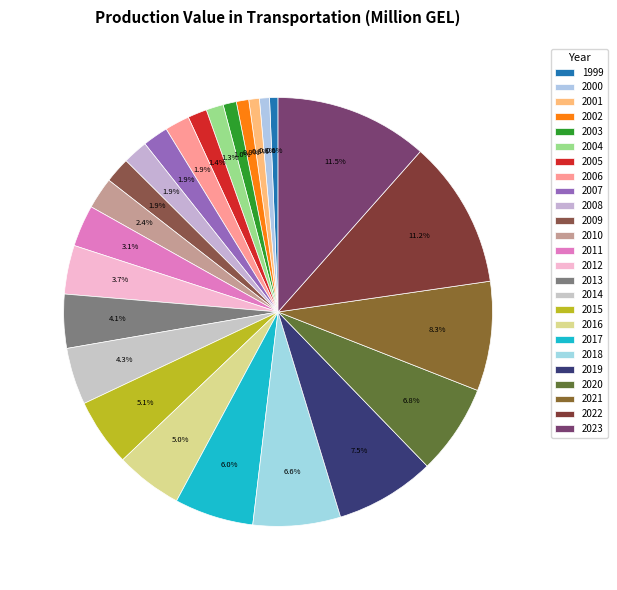

To the nearest percent, what portion does 2014 represent?

4%